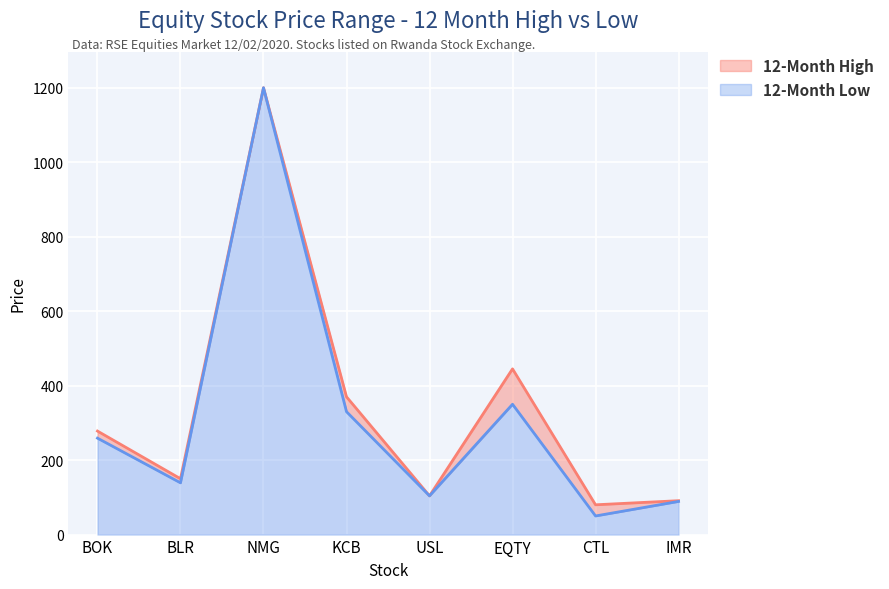

Which has a higher value, BLR or NMG?

NMG